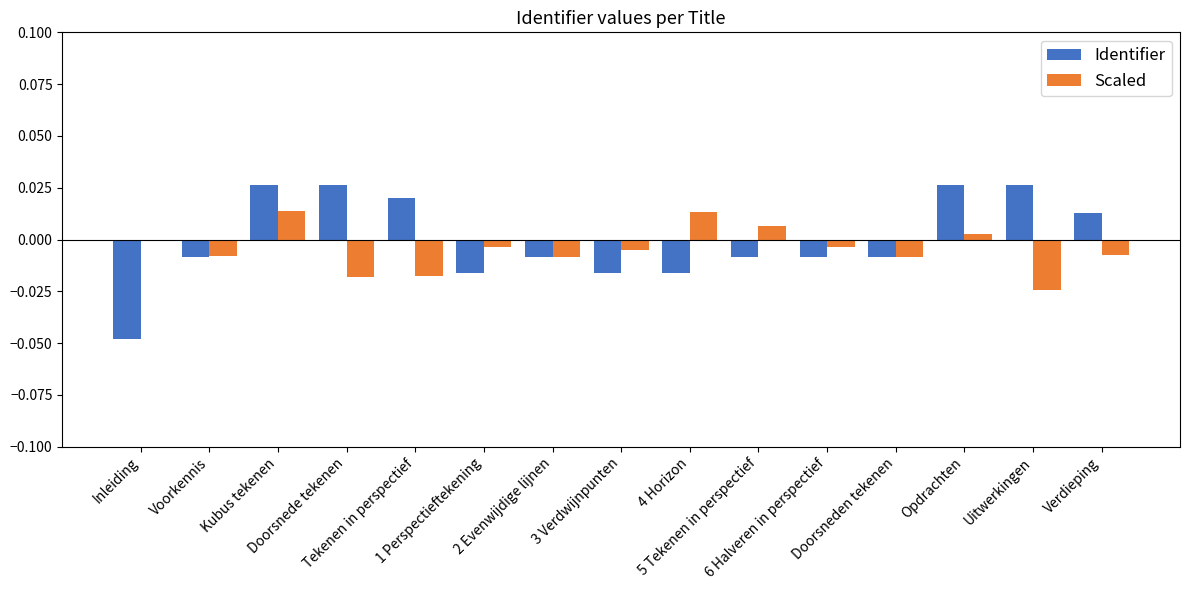

Count the number of data series in this chart.

2